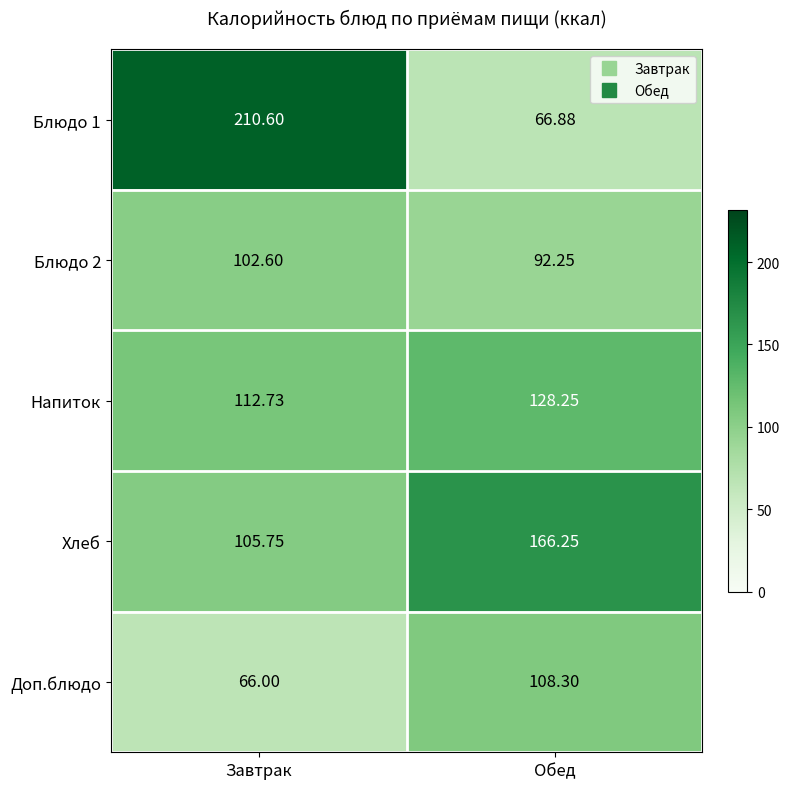

At Завтрак, list the series in order from smallest to largest.

Доп.блюдо, Блюдо 2, Хлеб, Напиток, Блюдо 1